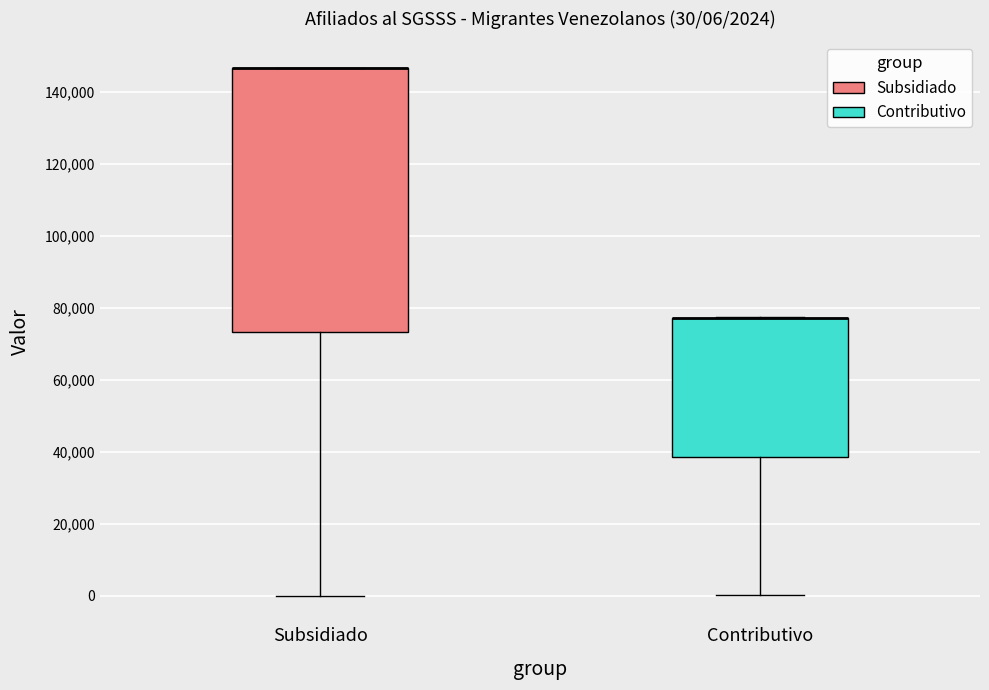

Comparing the boxes themselves (not the whiskers), which one is the tallest?

Subsidiado